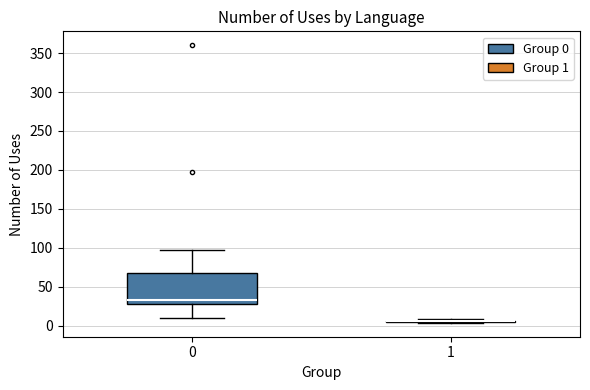

Reading left to right, read every box against the y-axis: the position of its median line, the range the box covers, and the ends of its whiskers. The values are not printed on the chart, so give them approximately, as read against the axis.

0: median 35, box 30 to 70, whiskers 10 to 100
1: box collapsed to a line at 5, whiskers 5 to 10